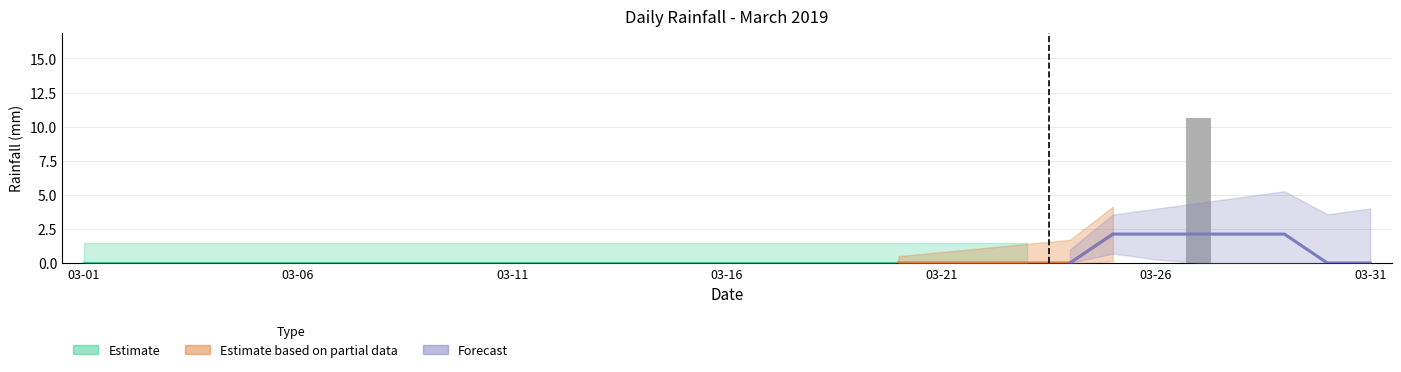

Reading right to left, list all the values displayed in this chart.

0.0	0.0	0.0	0.0	10.6	0.0	0.0	0.0	0.0	0.0	0.0	0.0	0.0	0.0	0.0	0.0	0.0	0.0	0.0	0.0	0.0	0.0	0.0	0.0	0.0	0.0	0.0	0.0	0.0	0.0	0.0